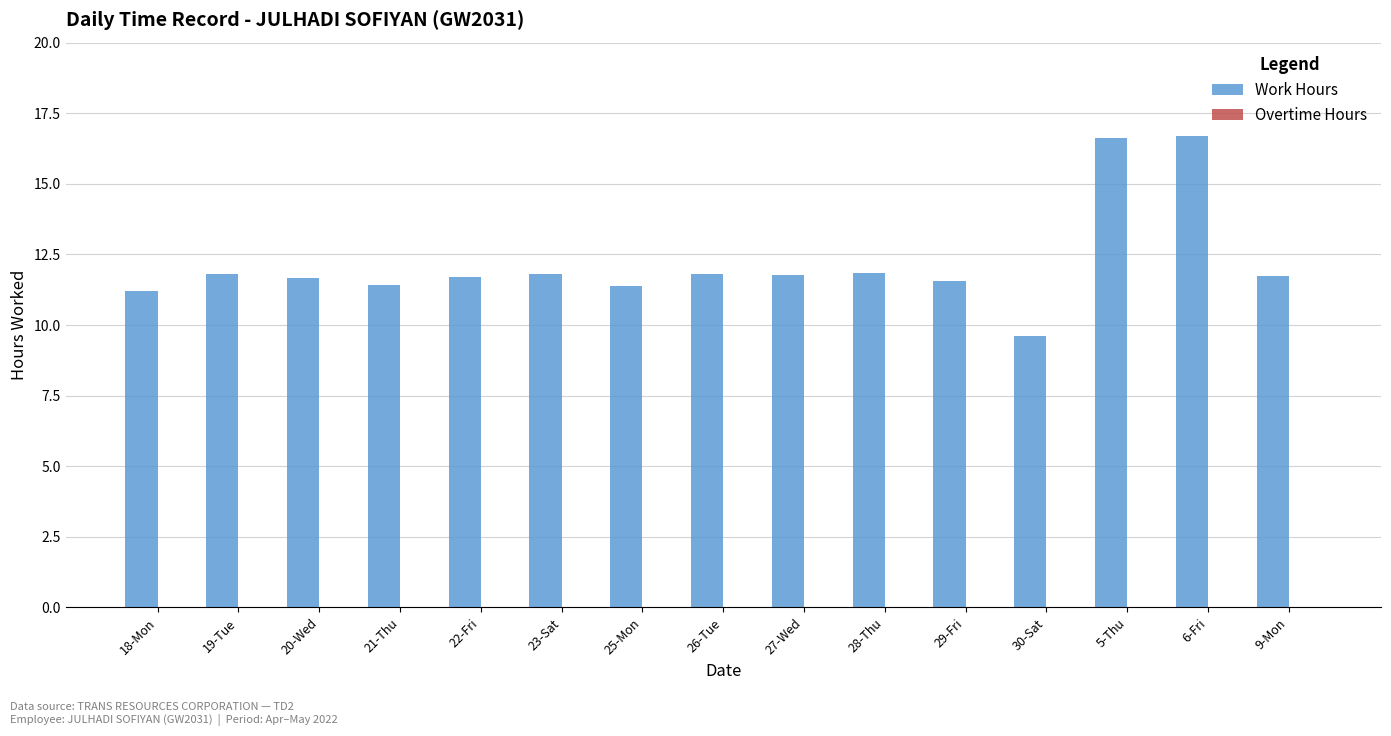

What is the change in value from 28-Thu to 5-Thu?

+4.8